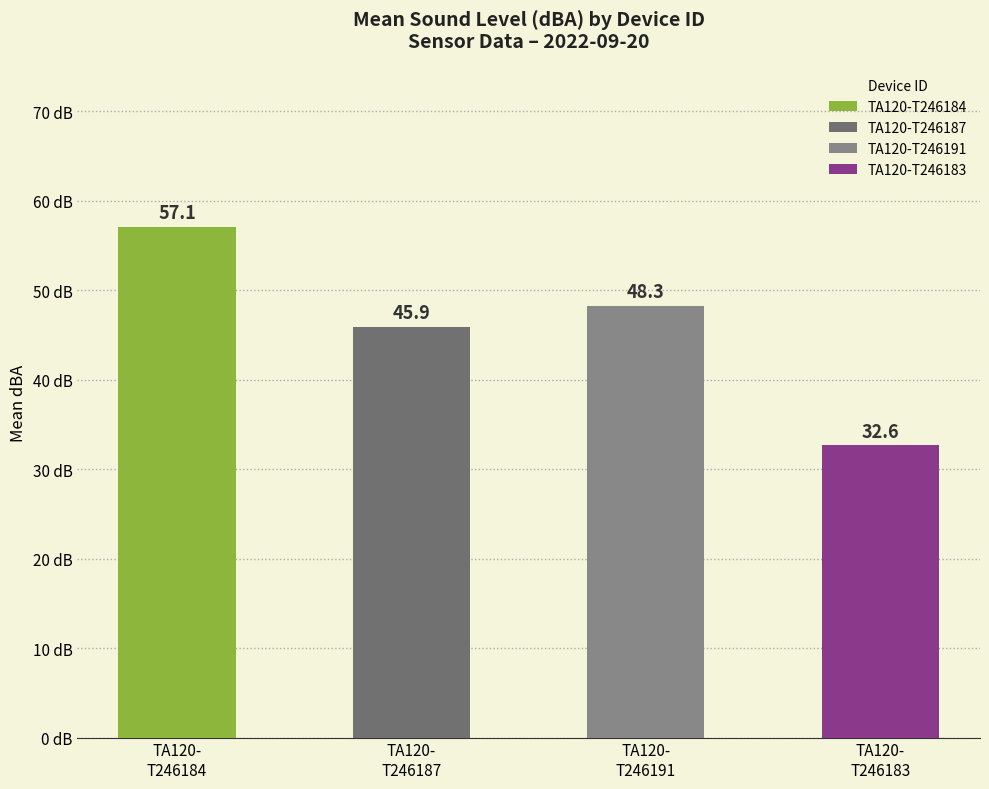

Does the chart contain any negative values?

No